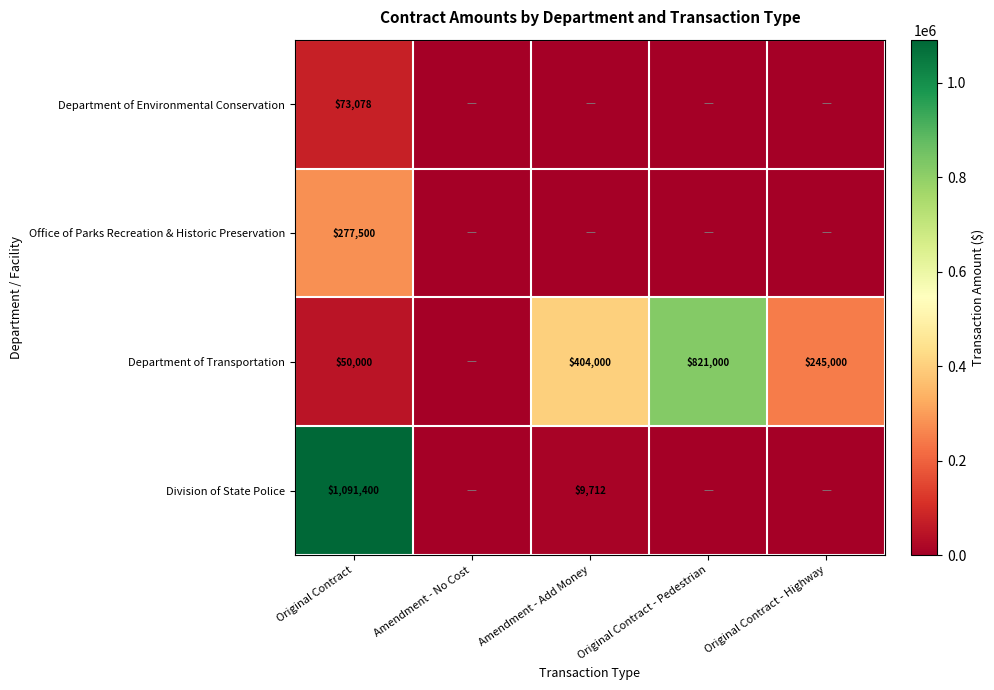

Is it true that Department of Transportation equals 77960 at Original Contract?

False